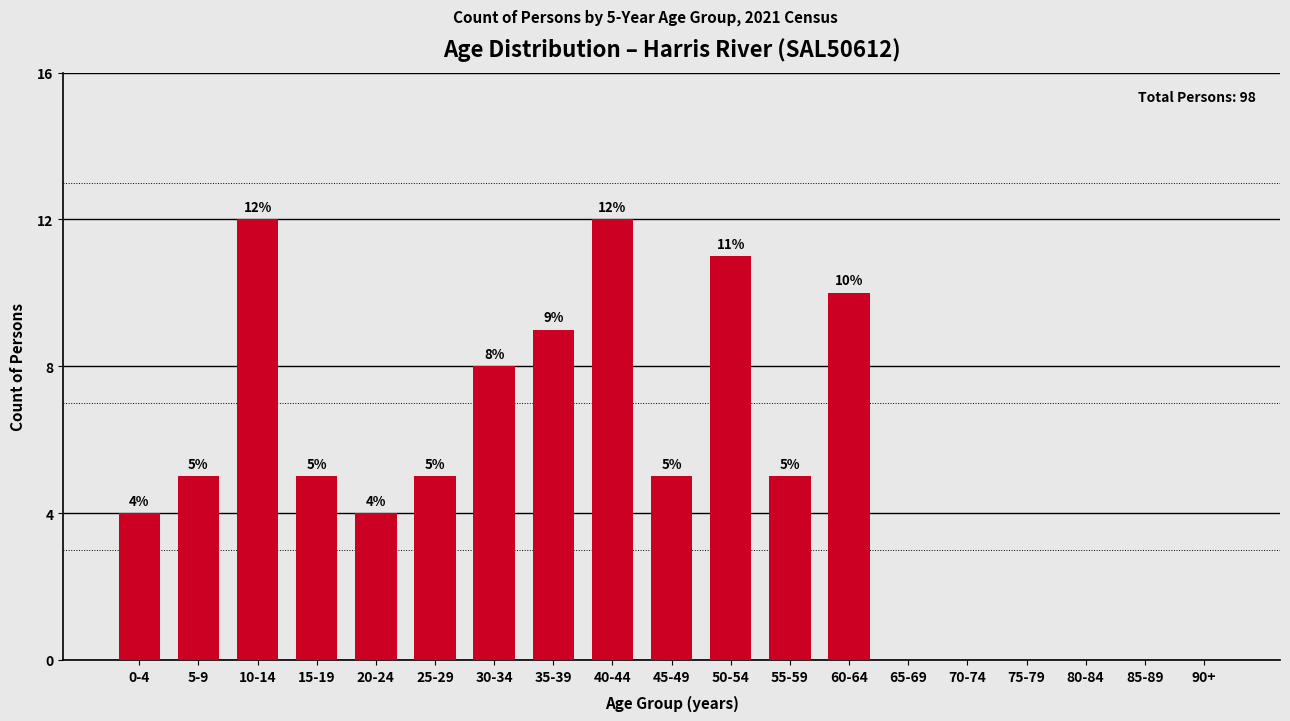

Reading left to right, extract all data points from this chart.

0-4=4	5-9=5	10-14=12	15-19=5	20-24=4	25-29=5	30-34=8	35-39=9	40-44=12	45-49=5	50-54=11	55-59=5	60-64=10	65-69=0	70-74=0	75-79=0	80-84=0	85-89=0	90+=0